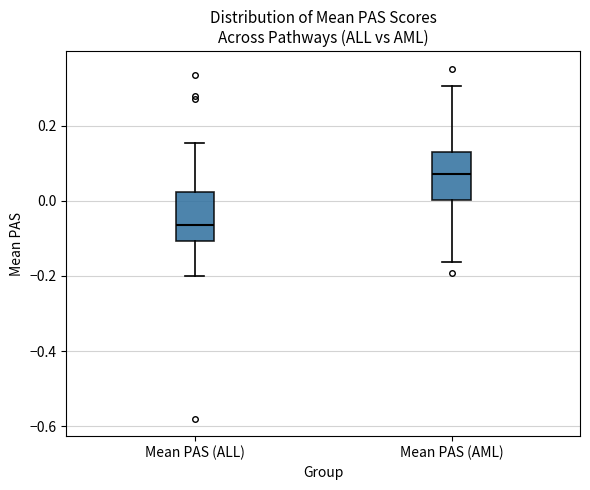

Reading left to right, read every box against the y-axis: the position of its median line, the range the box covers, and the ends of its whiskers. The values are not printed on the chart, so give them approximately, as read against the axis.

Mean PAS (ALL): median -0.06, box -0.10 to 0.02, whiskers -0.20 to 0.16
Mean PAS (AML): median 0.08, box 0.00 to 0.14, whiskers -0.16 to 0.30